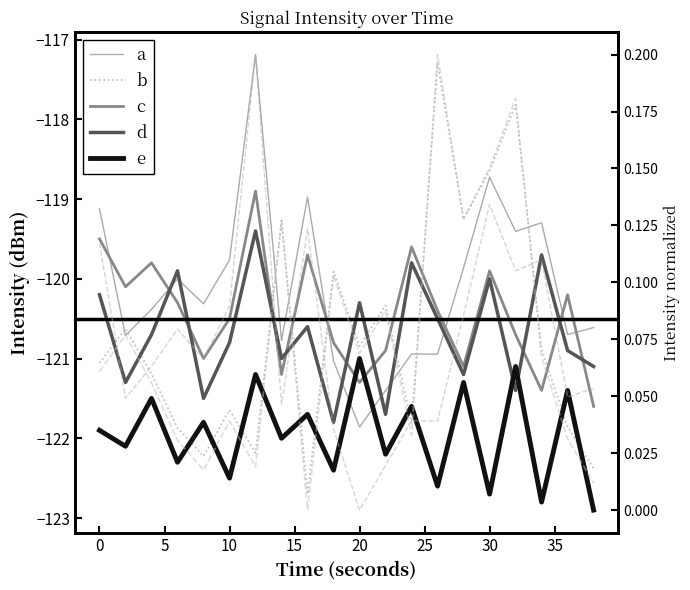

True or false: c has a value of -120.1 at 2.

True